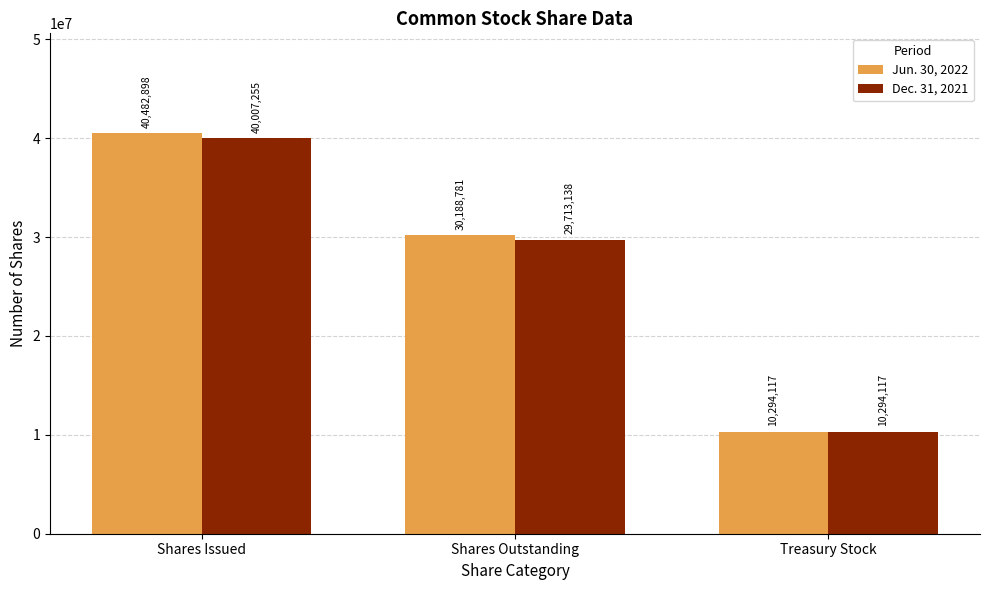

What is the spread (max minus min) of values at Shares Issued?

475643